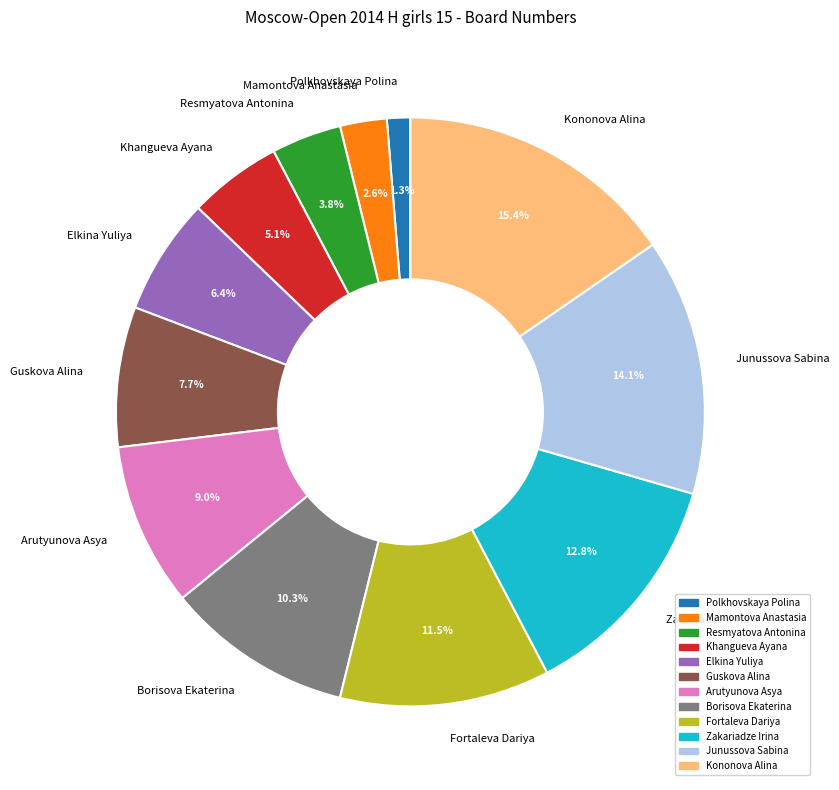

How many segments does this pie chart have?

12